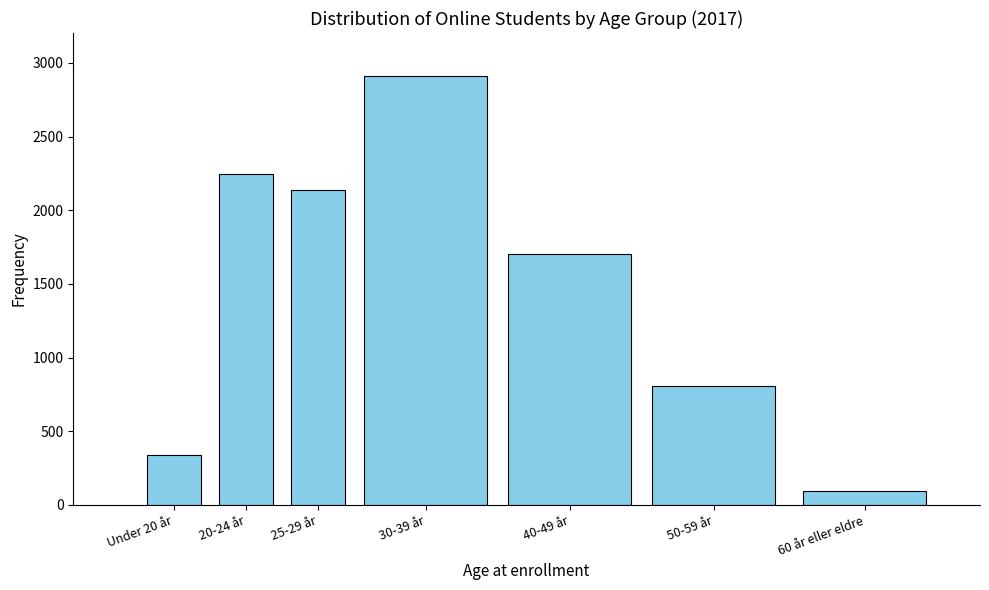

Reading right to left, what are all the values shown in this chart?

94	807	1701	2912	2139	2243	341